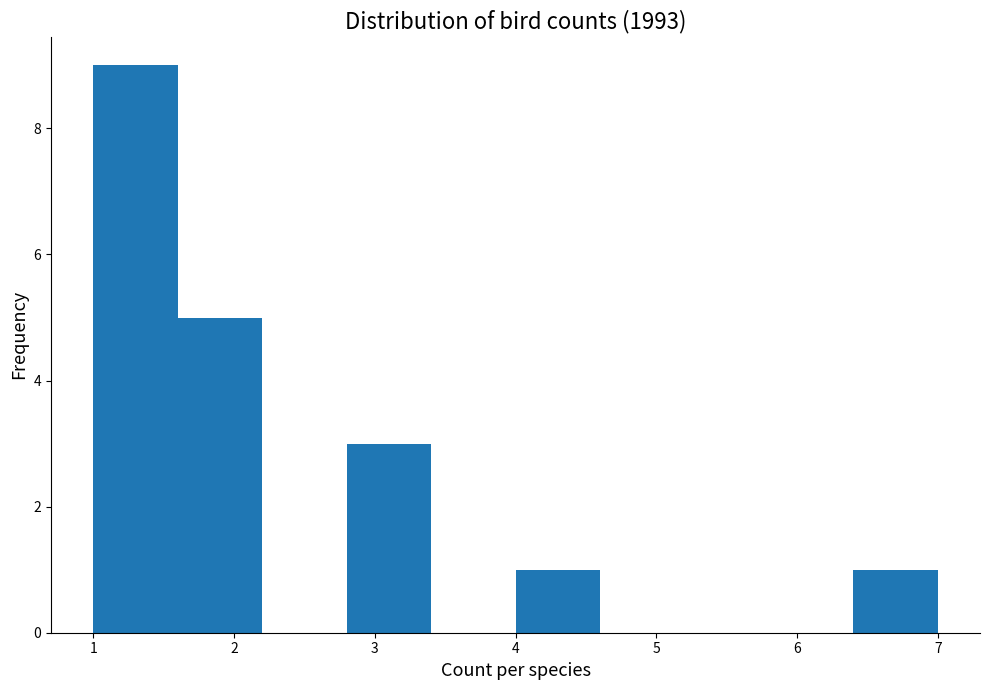

Reading left to right, transcribe this chart: for each bar, give the range it covers on the x-axis and its height. The values are not printed on the chart, so give them approximately, as read against the axis.

1.0 to 1.6: 9
1.6 to 2.2: 5
2.2 to 2.8: 0
2.8 to 3.4: 3
3.4 to 4.0: 0
4.0 to 4.6: 1
4.6 to 5.2: 0
5.2 to 5.8: 0
5.8 to 6.4: 0
6.4 to 7.0: 1